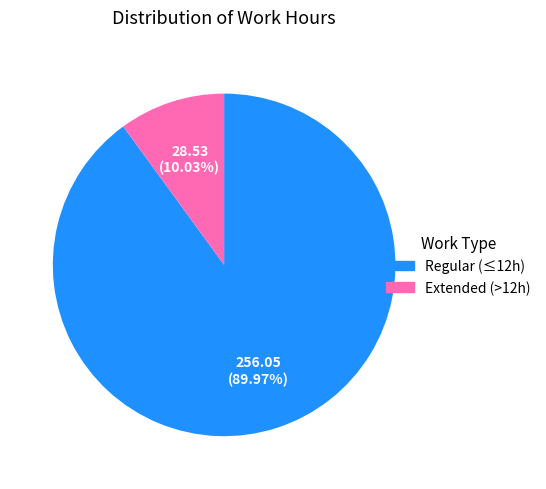

Rank the categories by value from lowest to highest.

Extended (>12h), Regular (≤12h)